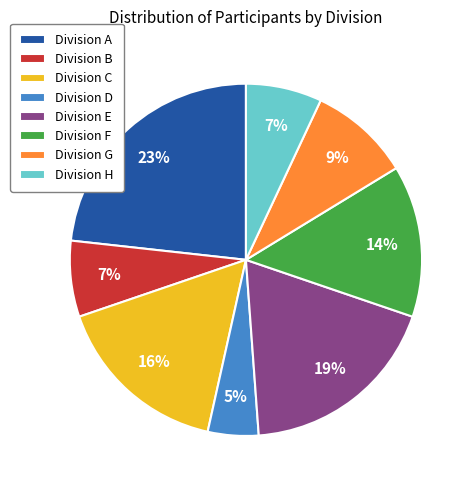

Is there a majority slice in this chart?

No